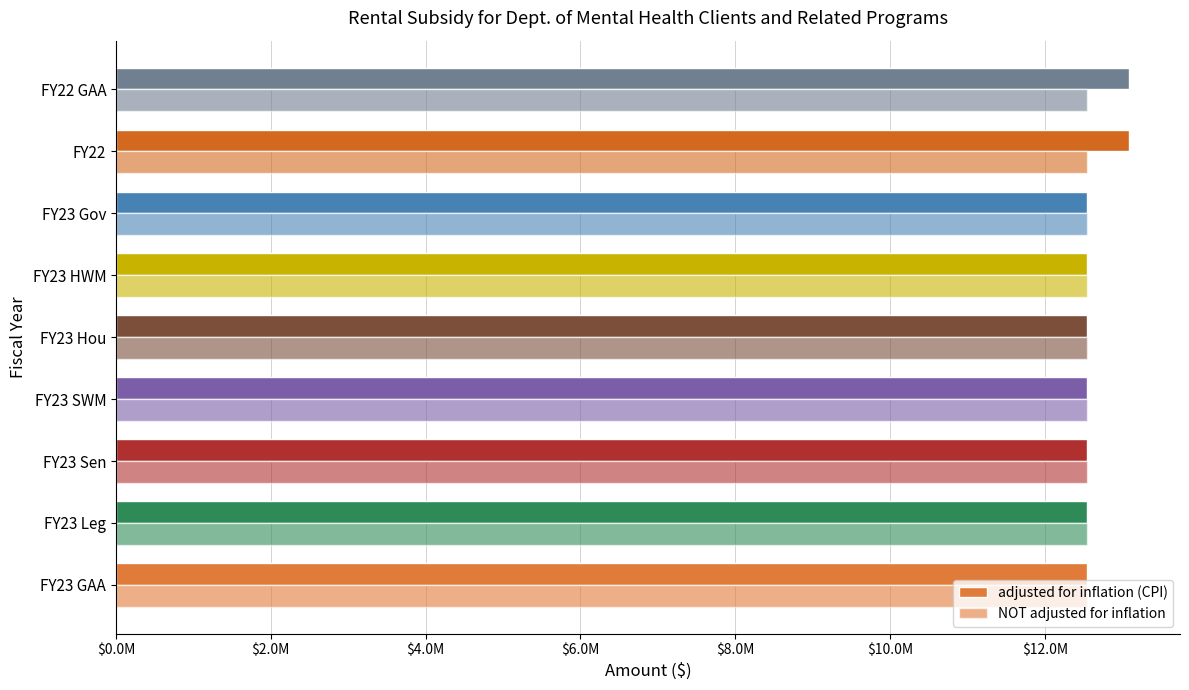

What are all the series names shown in the legend?

adjusted for inflation (CPI), NOT adjusted for inflation